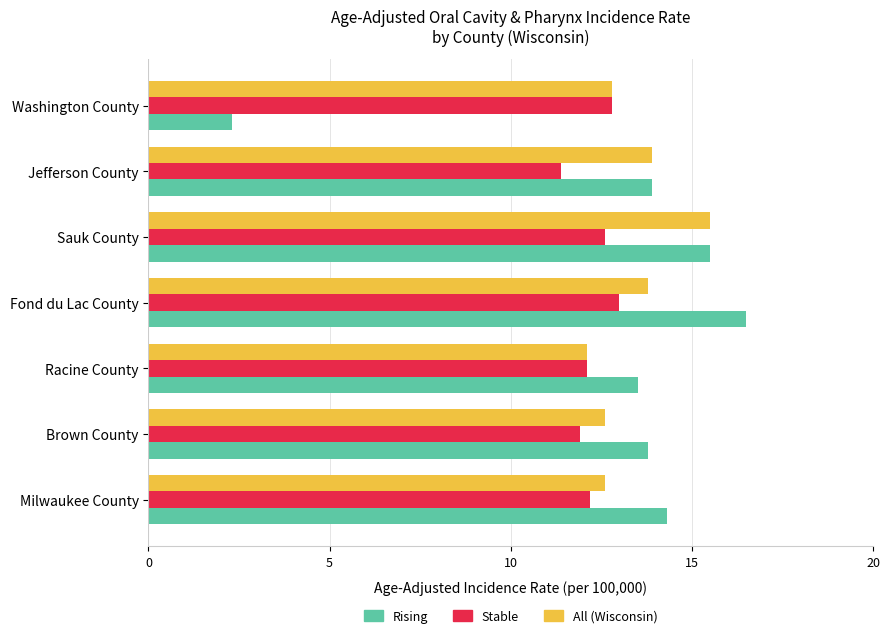

At how many categories does at least one series exceed 6?

7